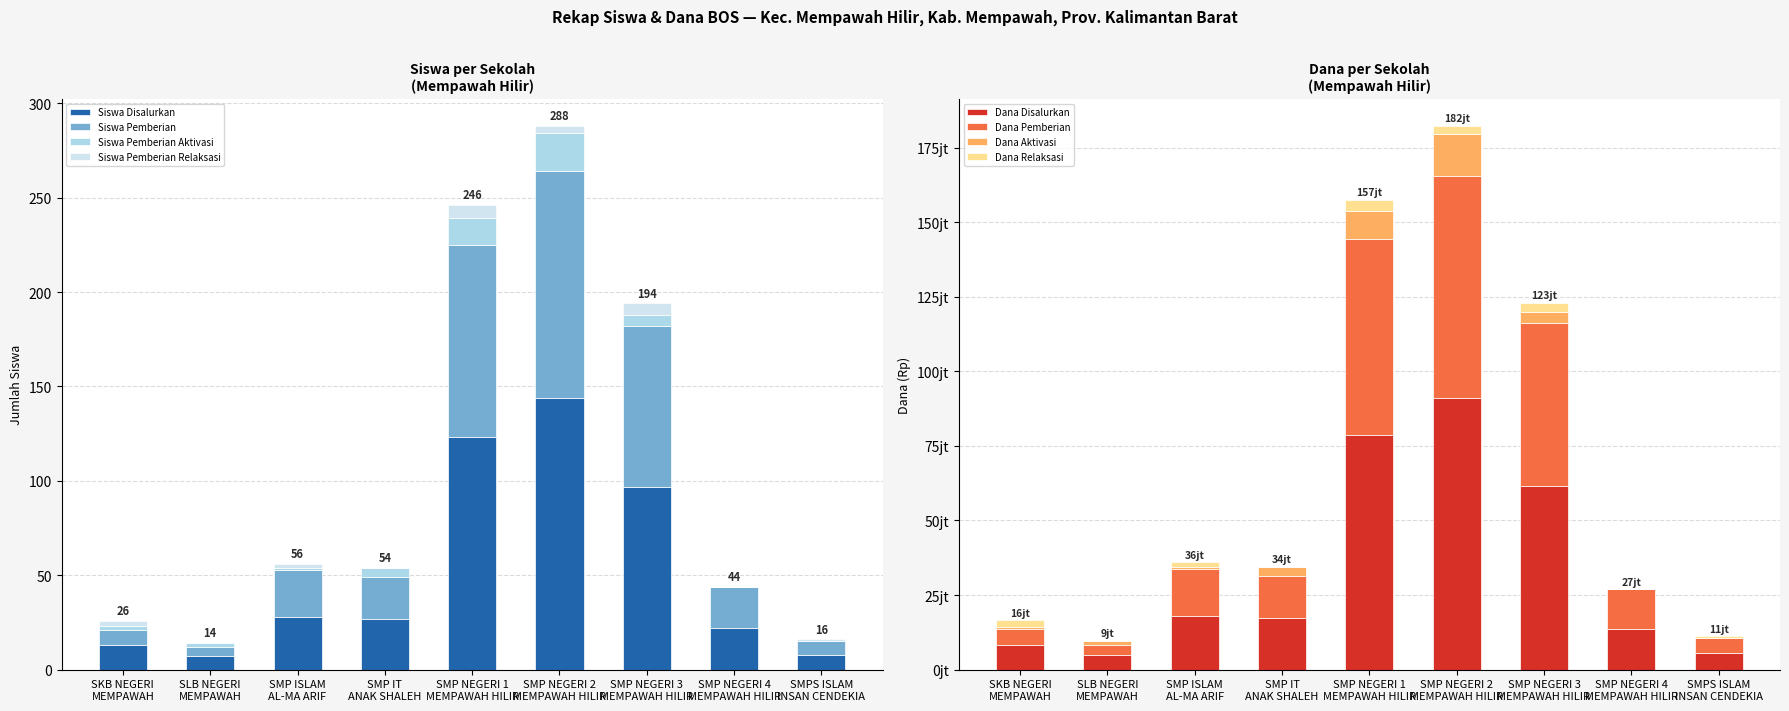

What is the value of the Siswa Disalurkan bar at the 3rd from the left?

28